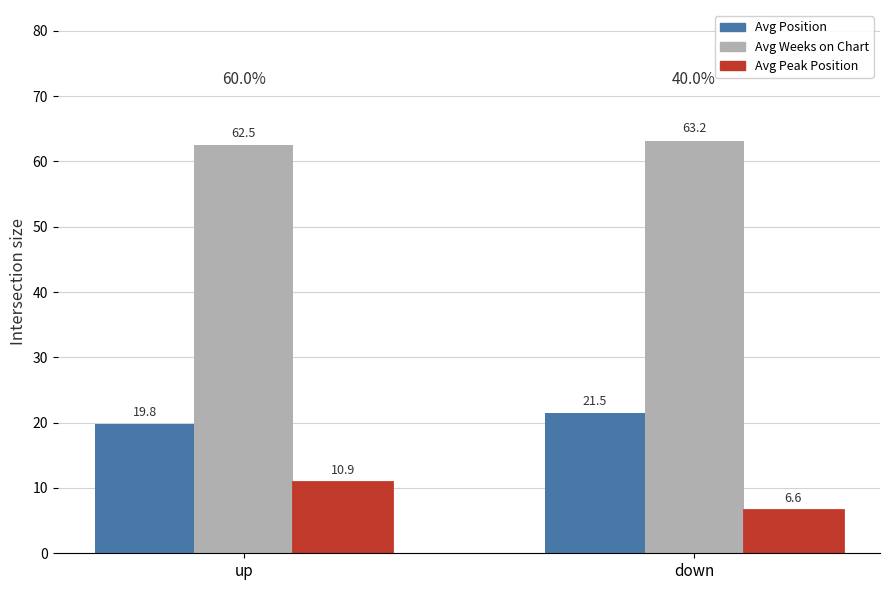

The Avg Position series shows 19.8 at up. True or false?

True